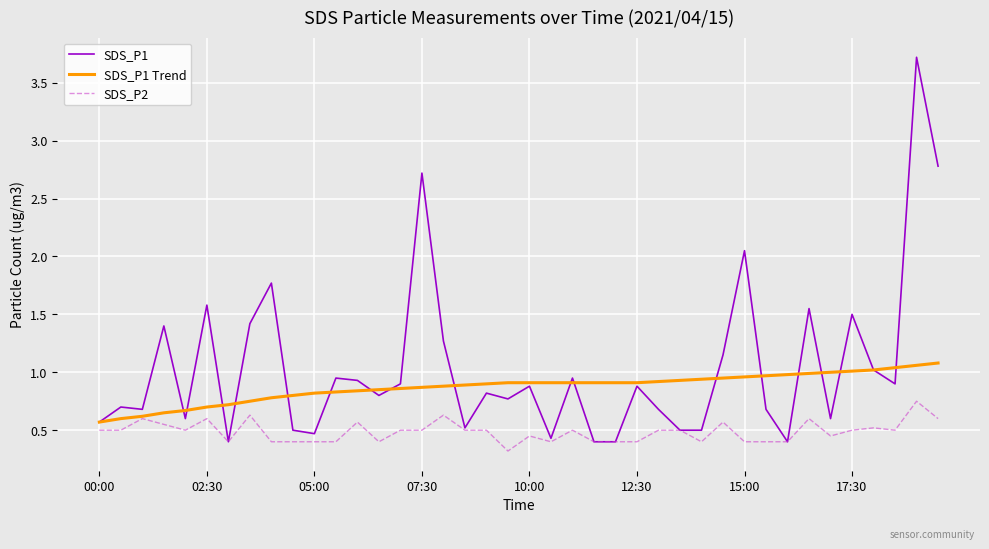

What is the greatest value displayed?

3.7